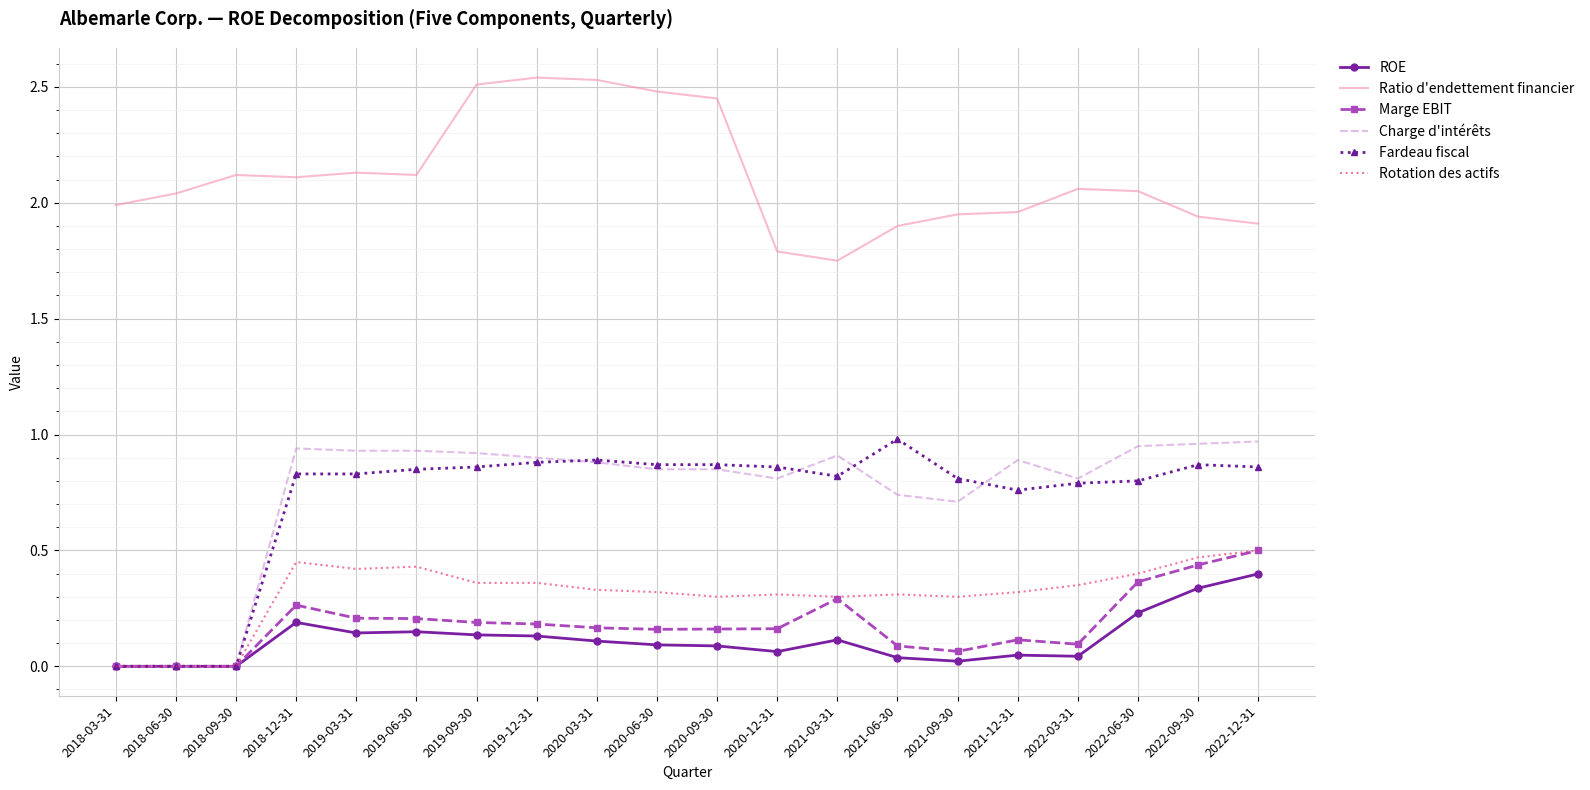

What is the spread (max minus min) of values at 2020-06-30?

2.4